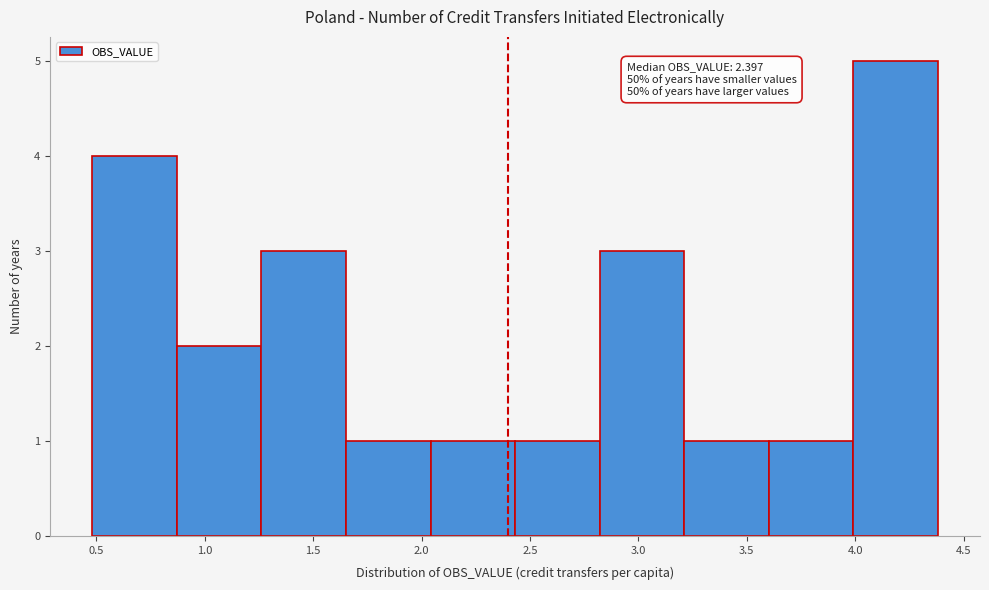

Which range on the x-axis has the tallest bar?

4.00 to 4.40